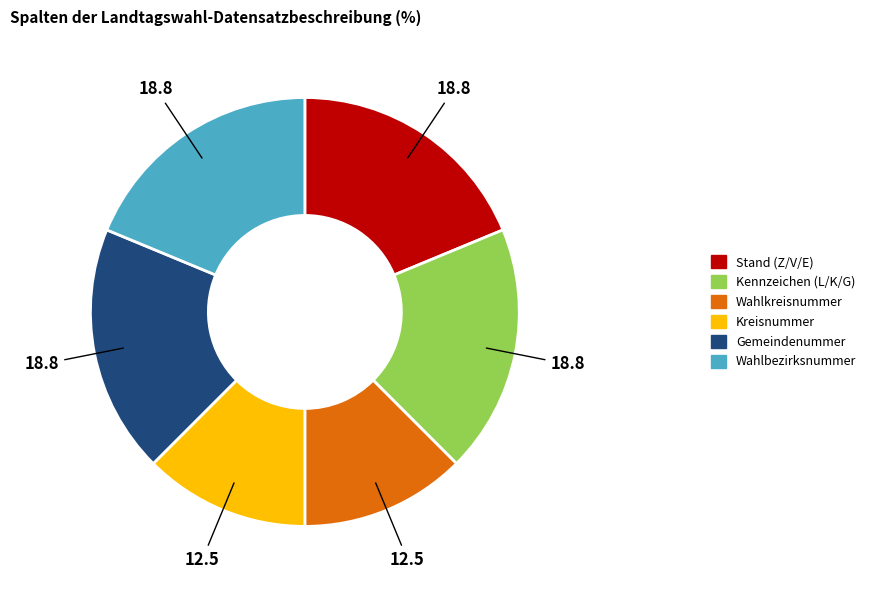

Is there a majority slice in this chart?

No